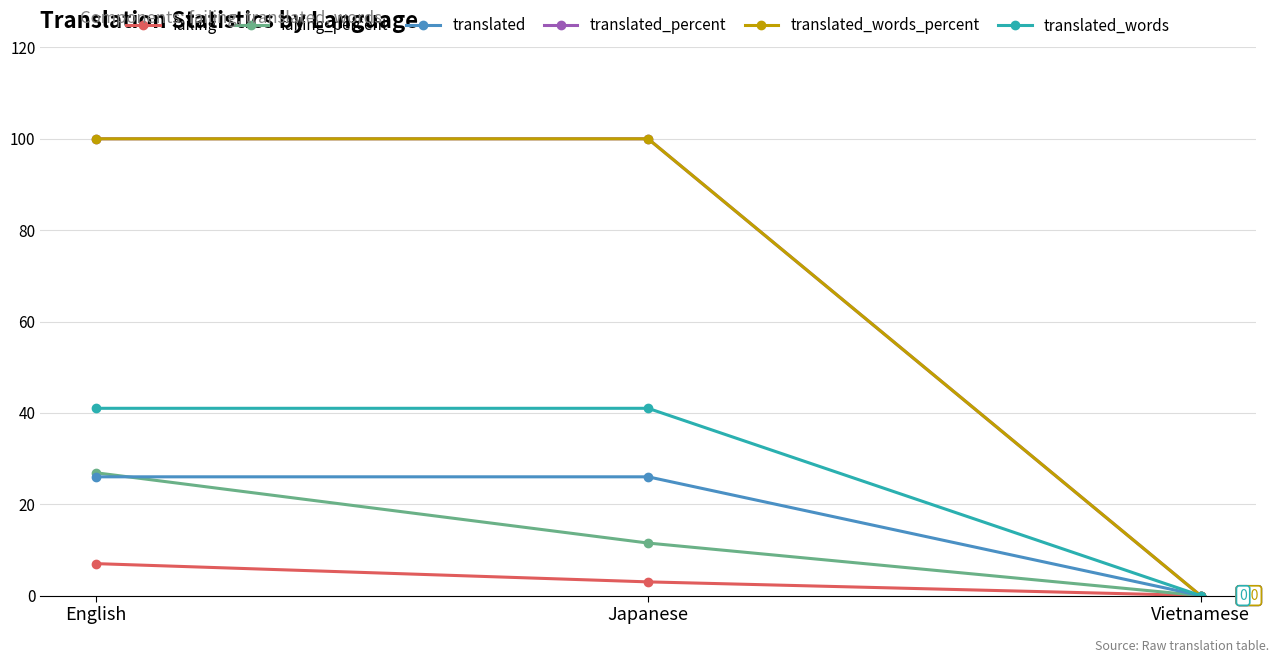

Rank the series by their maximum value, from lowest to highest.

failing, translated, failing_percent, translated_words, translated_percent, translated_words_percent